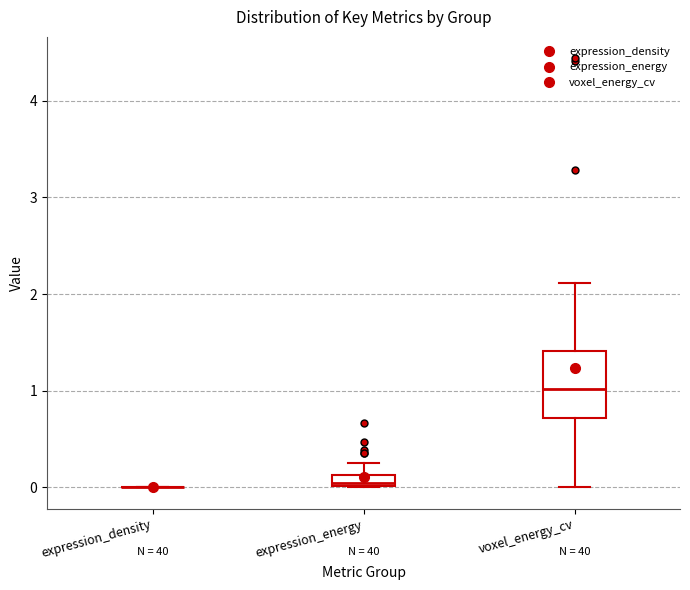

Where is the upper edge of the box for expression_energy on the y-axis? The values are not printed on the chart, so give them approximately, as read against the axis.

0.1